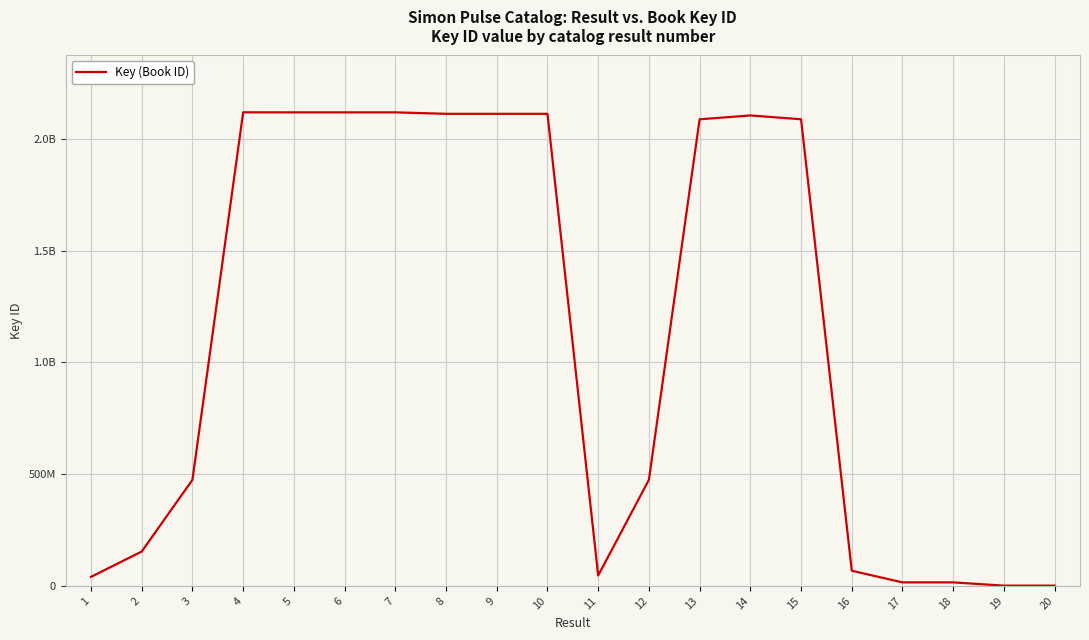

How many interior local valleys (lower than both neighbors) does the data have?

4